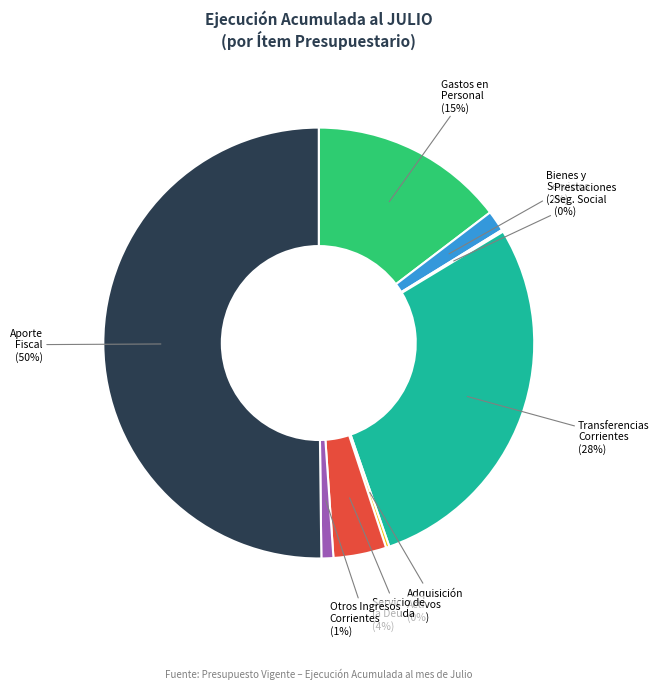

To the nearest percent, what is the difference between the largest and smallest slice percentages?

50%